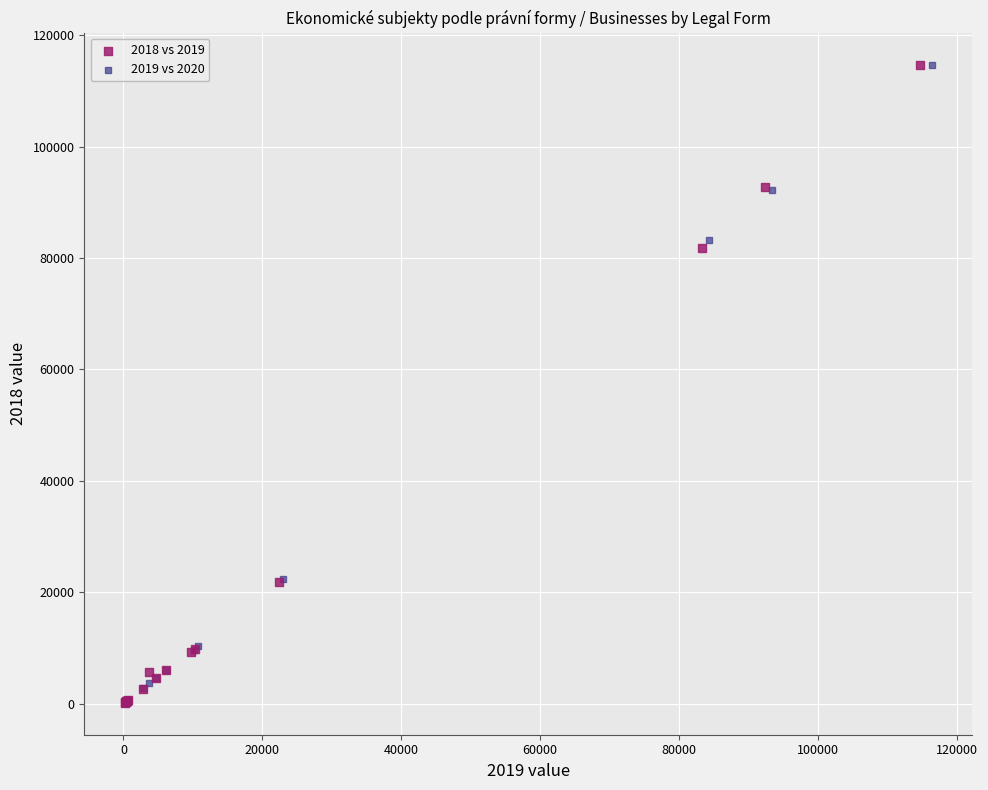

Which series has the widest spread of Y values?

2019 vs 2020